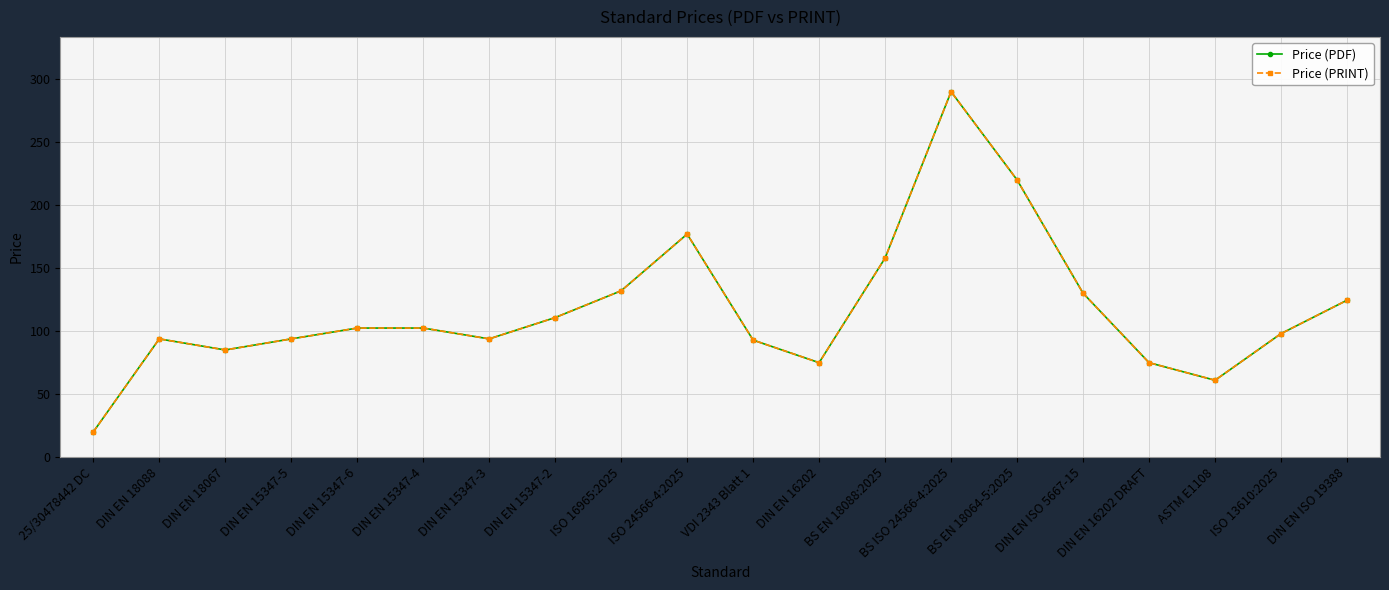

Does the chart have visible grid lines?

Yes